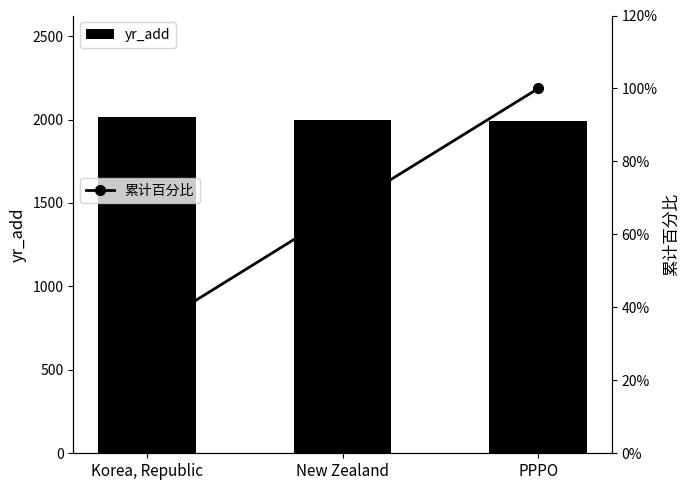

What is the difference between the second highest and minimum values in the 累计百分比 series?

33.3